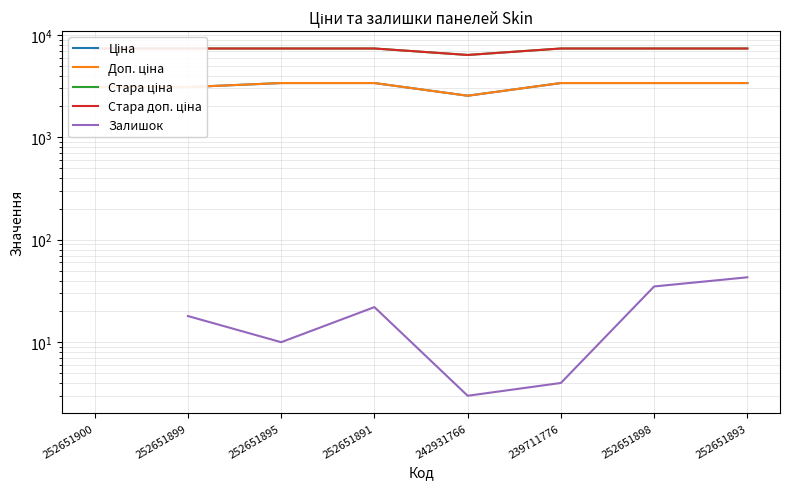

Which category has the lowest value in the Ціна series?

242931766